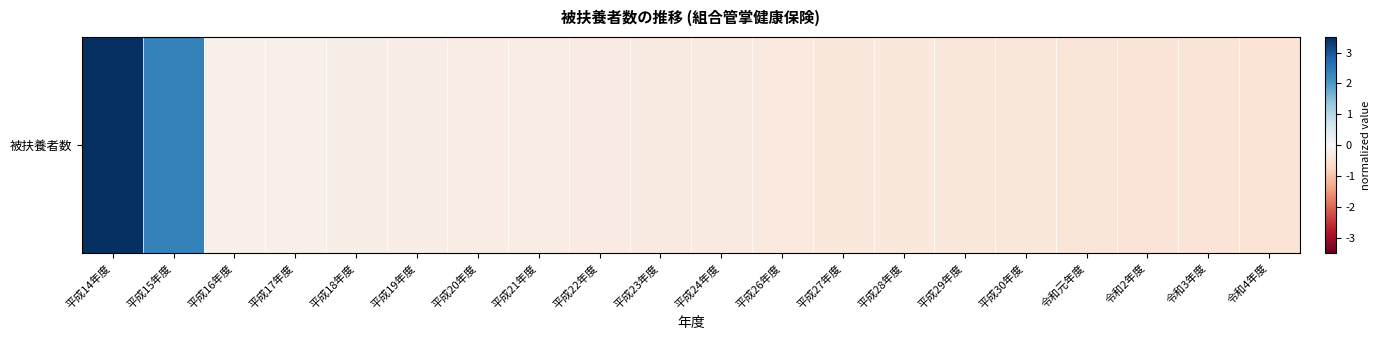

How many values are above zero?

2